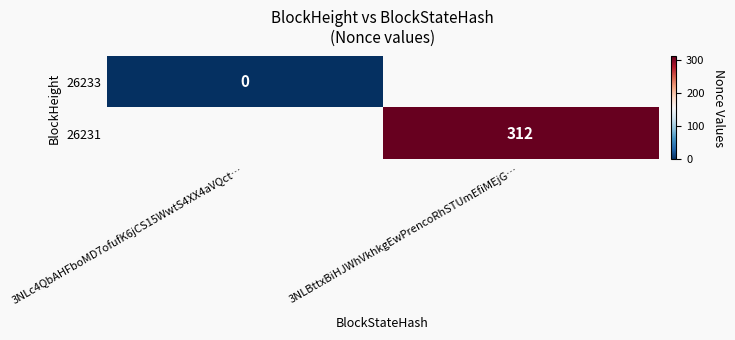

The value of 26231 at 3NLBttxBiHJWhVkhkgEwPrencoRhSTUmEfiMEjG… is 312. True or false?

True